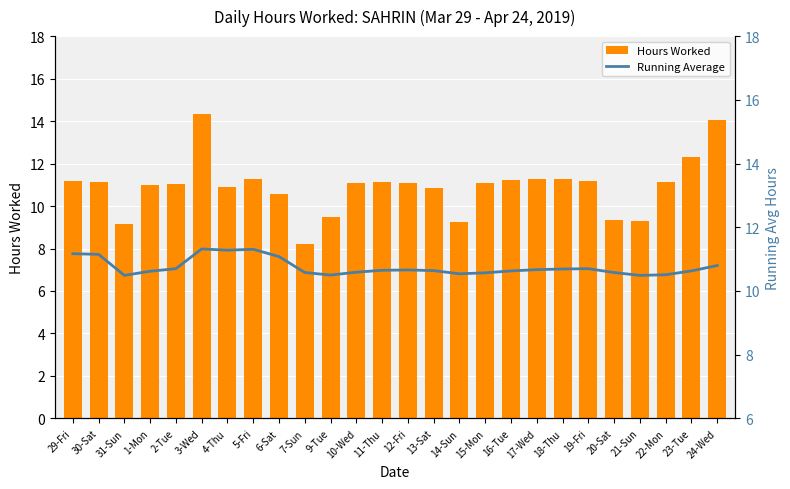

Does the chart contain any negative values?

No